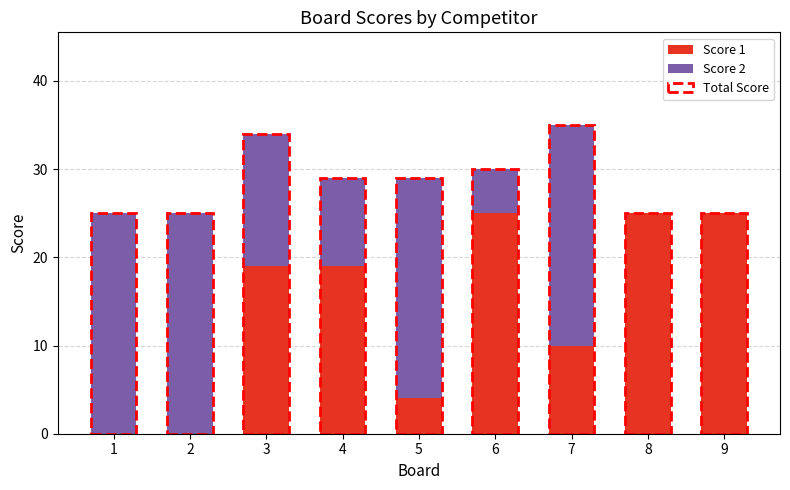

What is the difference between the Score 2 values at 1 and 8?

25